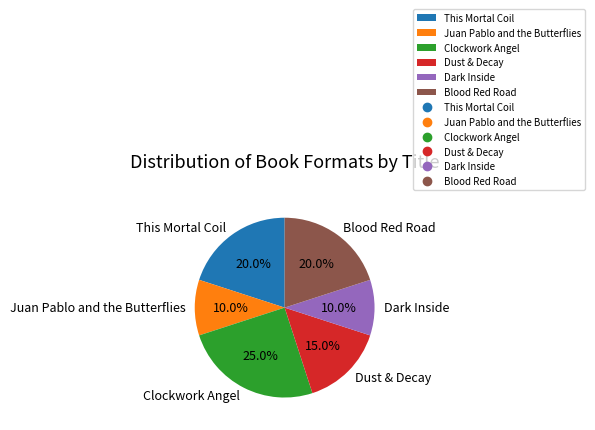

Does Dark Inside represent more than half of the total?

No